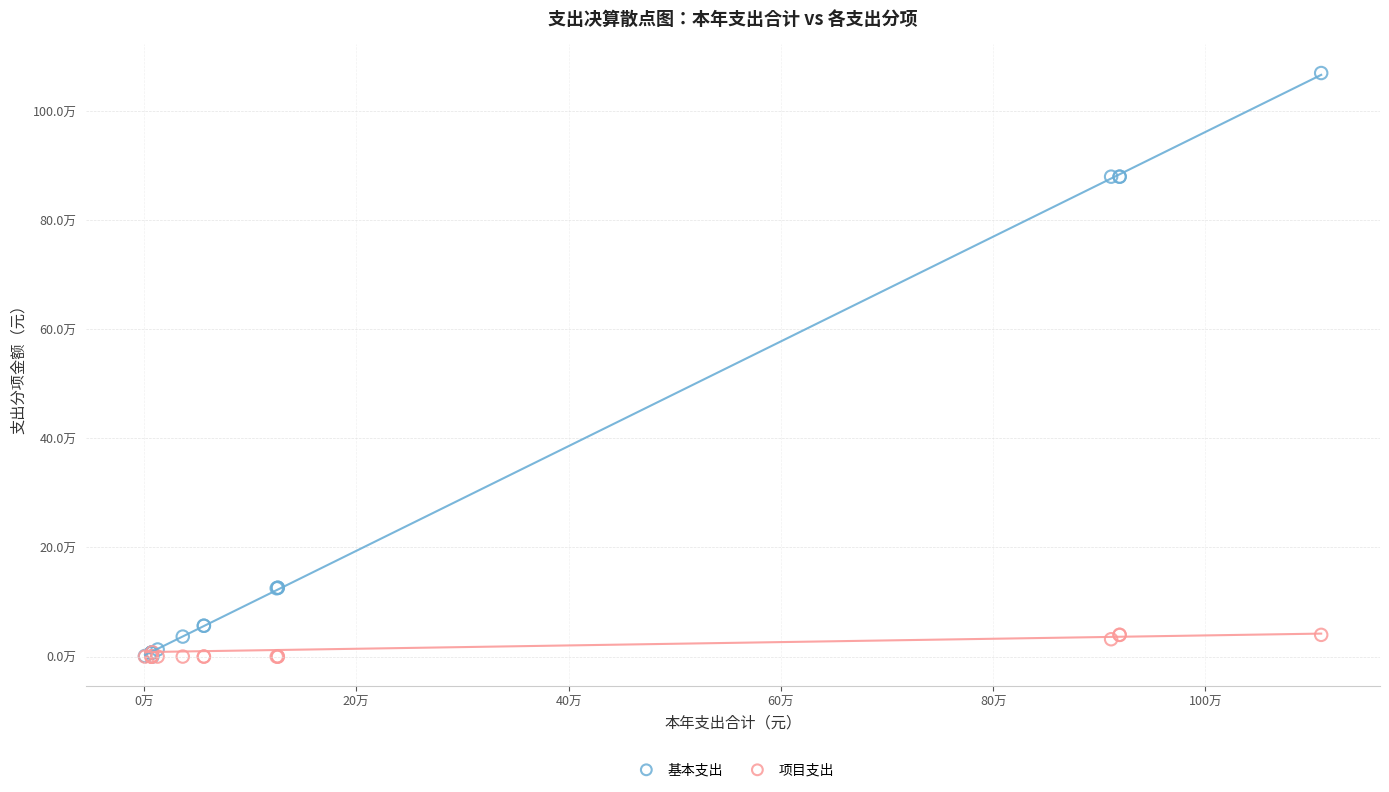

What are all the series names shown in the legend?

基本支出, 项目支出